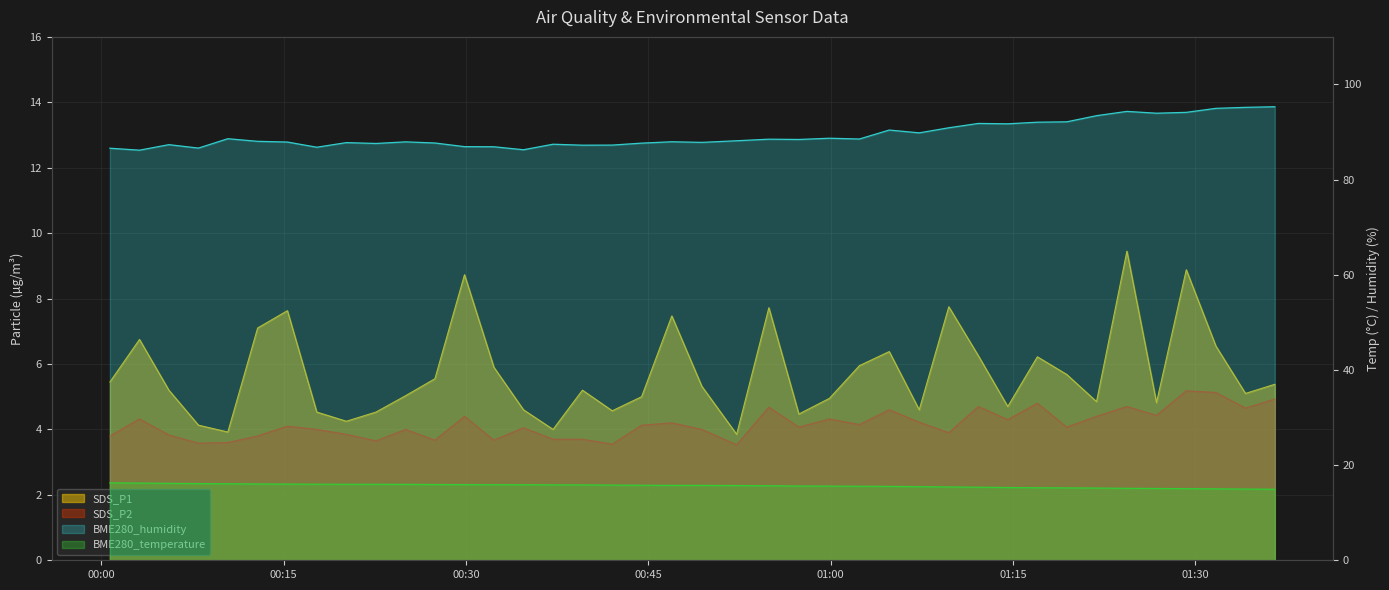

Which category has the highest value in the SDS_P2 series?

2022/06/29 01:29:15